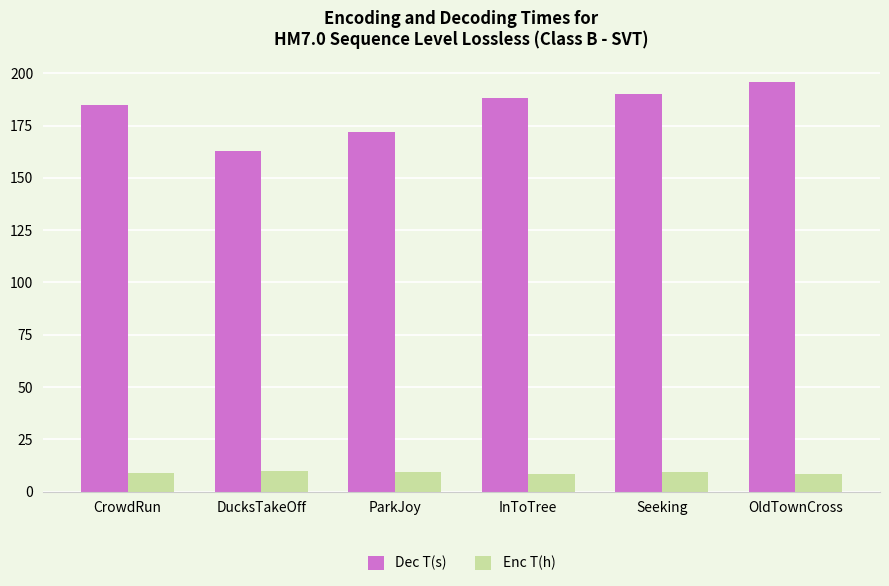

Rank the series by their maximum value, from highest to lowest.

Dec T(s), Enc T(h)